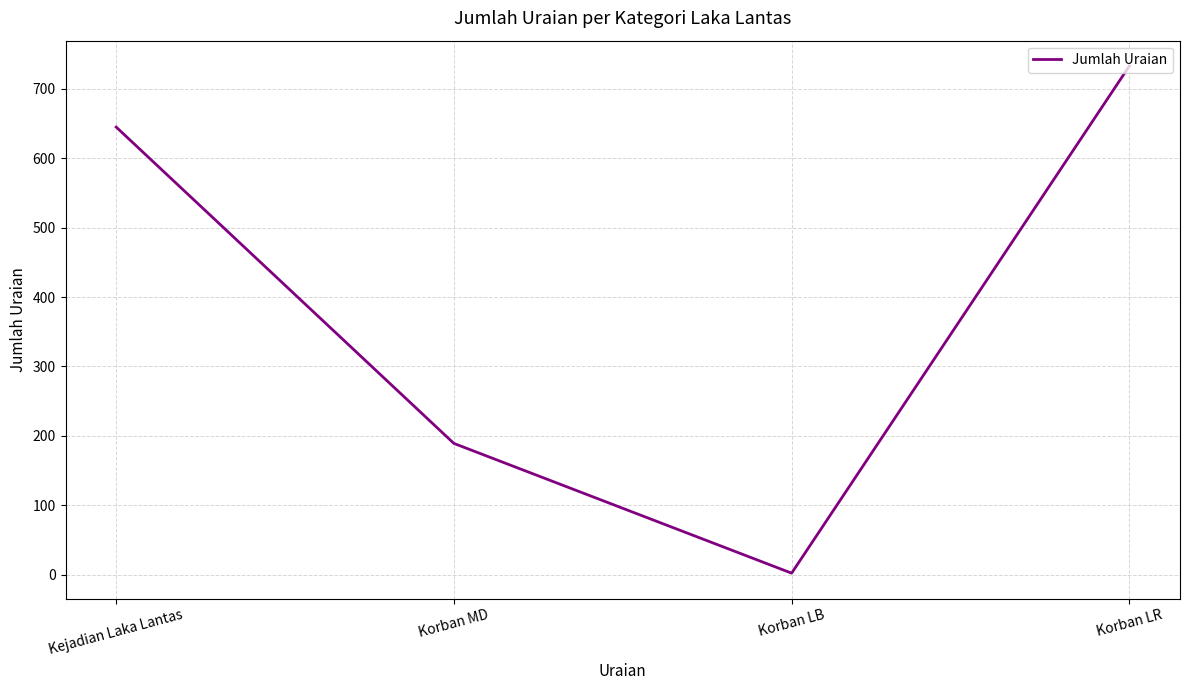

Where is the data nearest to the value 367?

Korban MD